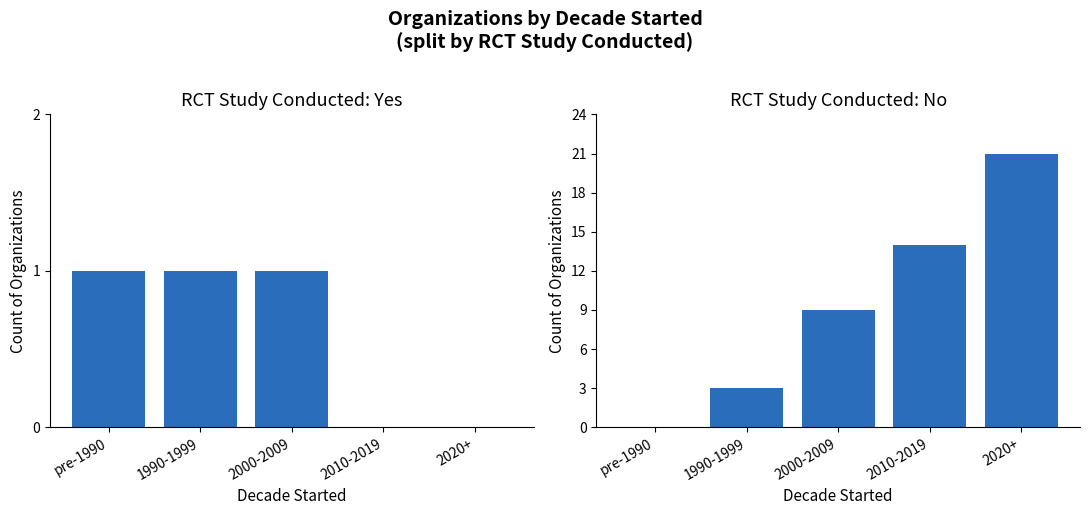

Does the chart contain stacked bars?

No